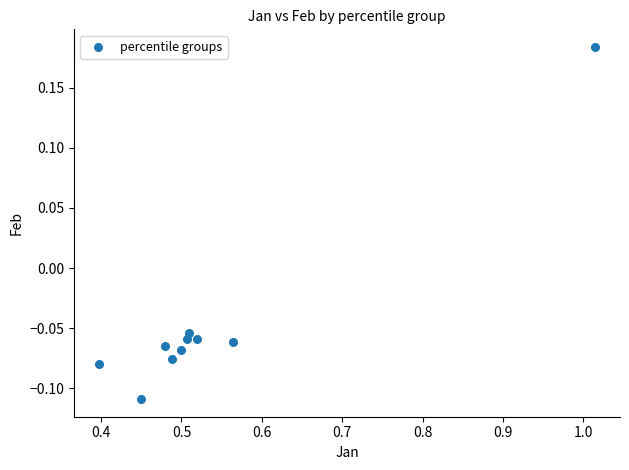

What is the average X value?

0.5